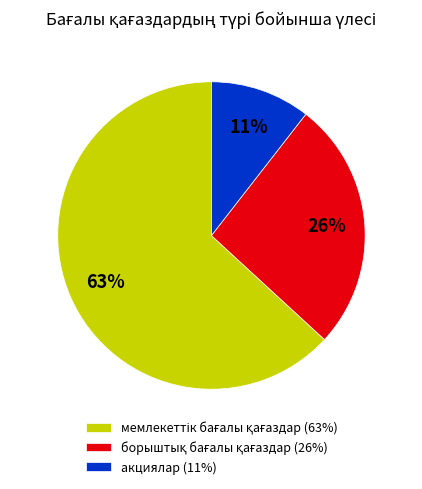

Is there any slice that represents more than half of the pie?

Yes